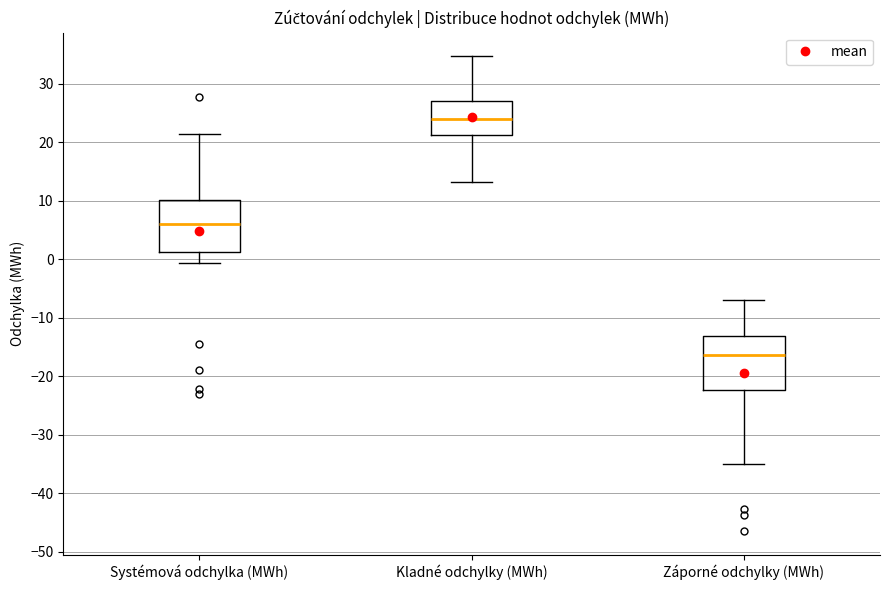

Which box's median line is the highest?

Kladné odchylky (MWh)